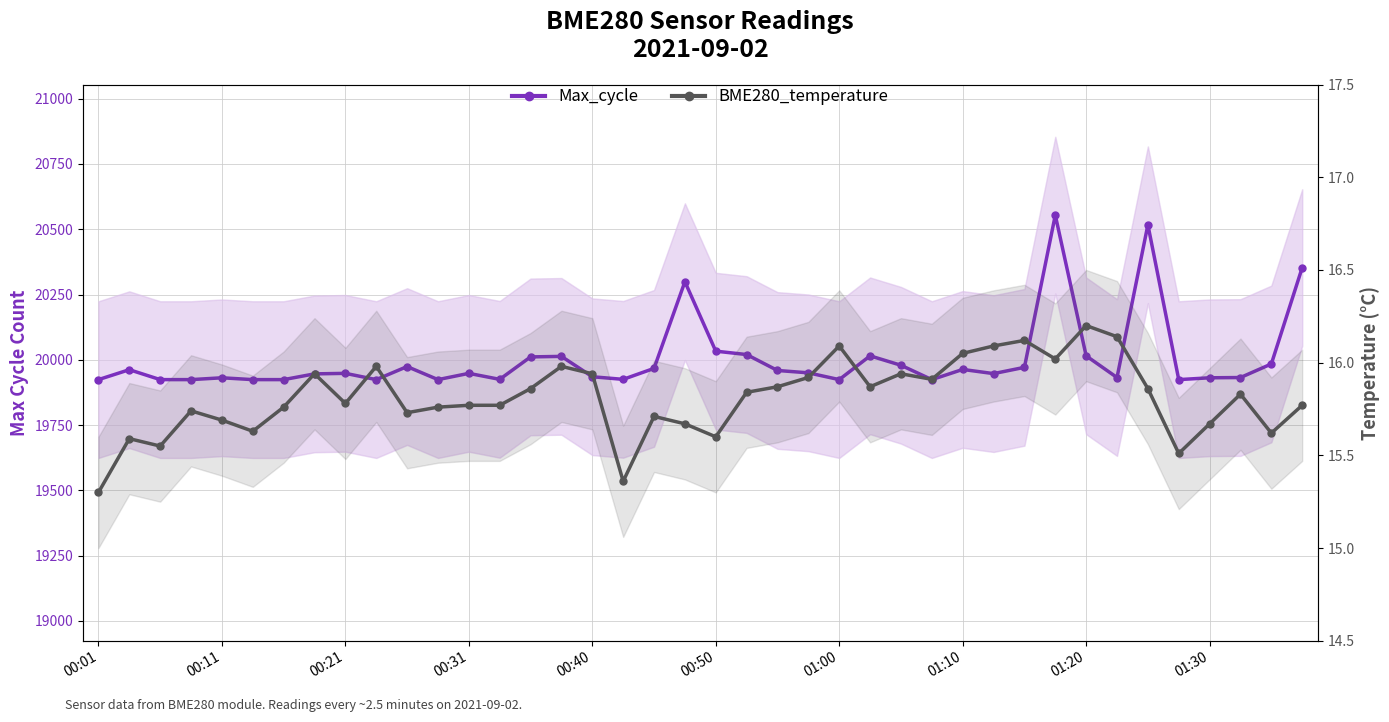

Reading left to right, transcribe all the data shown in this chart.

Max_cycle: 19924.0	19962.0	19924.0	19924.0	19931.0	19924.0	19924.0	19946.0	19948.0	19924.0	19974.0	19924.0	19948.0	19925.0	20011.0	20013.0	19935.0	19925.0	19967.0	20299.0	20033.0	20020.0	19959.0	19950.0	19924.0	20015.0	19979.0	19924.0	19963.0	19947.0	19971.0	20554.0	20015.0	19932.0	20517.0	19924.0	19931.0	19932.0	19984.0	20353.0
BME280_temperature: 15.3	15.6	15.6	15.7	15.7	15.6	15.8	15.9	15.8	16.0	15.7	15.8	15.8	15.8	15.9	16.0	15.9	15.4	15.7	15.7	15.6	15.8	15.9	15.9	16.1	15.9	15.9	15.9	16.1	16.1	16.1	16.0	16.2	16.1	15.9	15.5	15.7	15.8	15.6	15.8